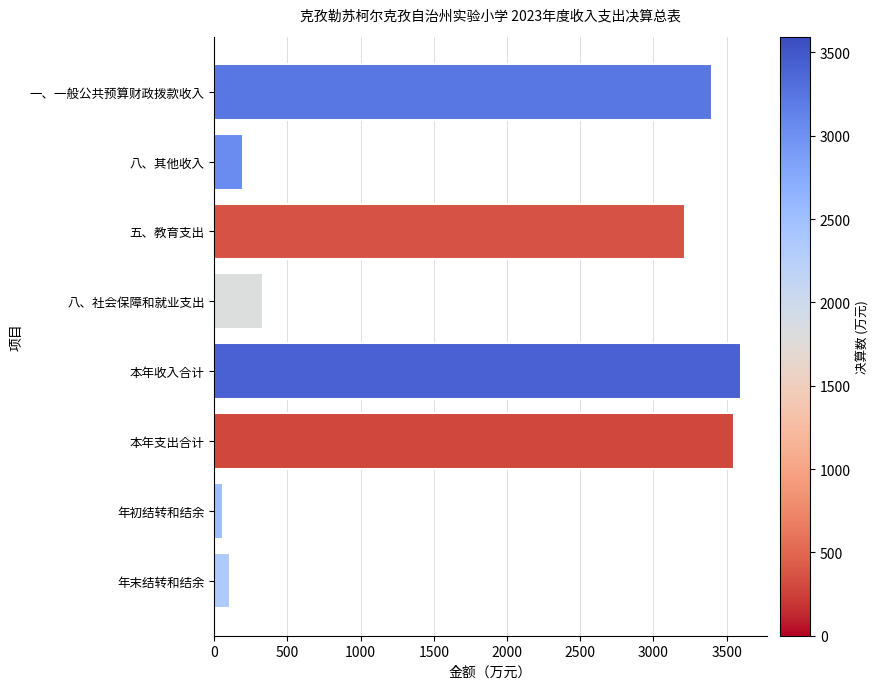

What is the label of the 1st bar from the bottom?

年末结转和结余